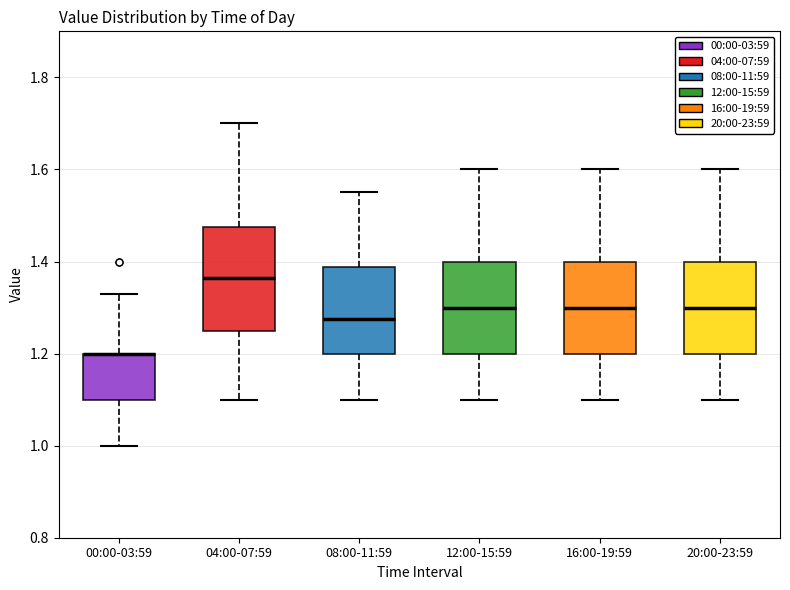

Which box is the tallest, from its lower edge to its upper edge?

04:00-07:59